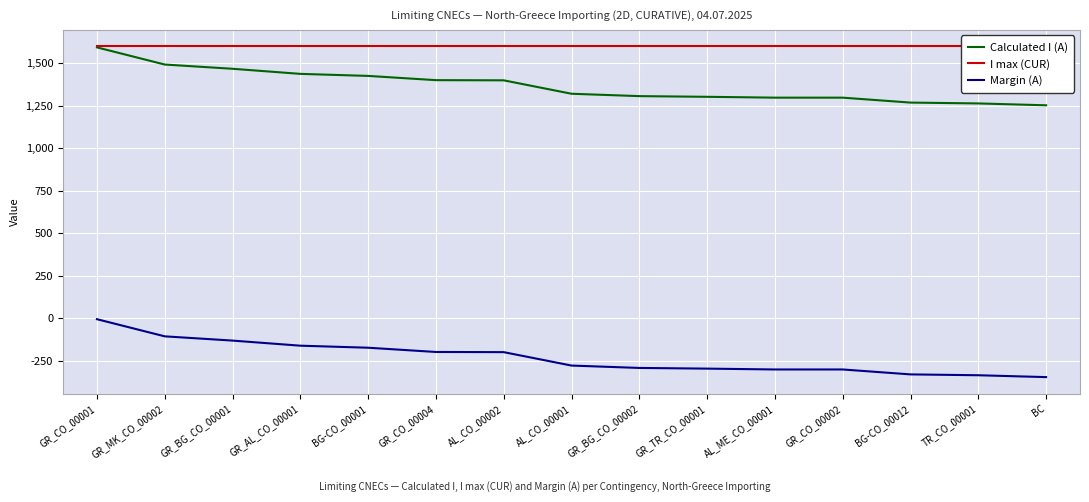

What is the total value across all series at GR_CO_00004?

2802